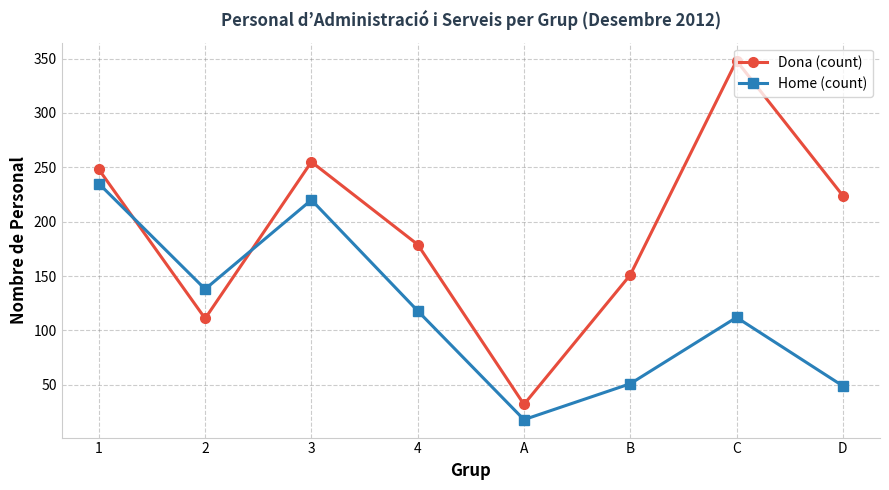

What is the difference between the second highest and second lowest values in the Dona (count) series?

144